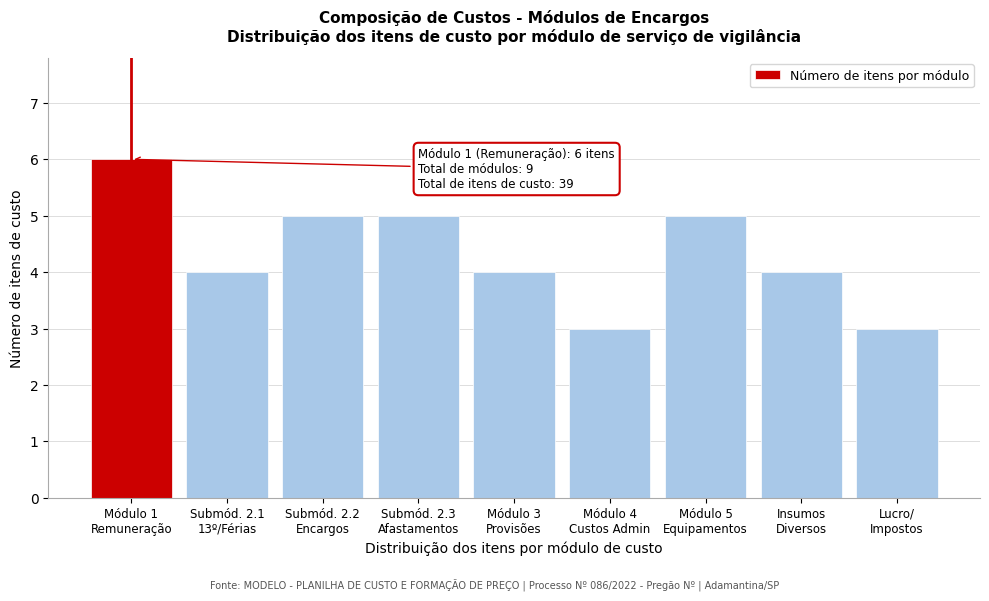

Reading left to right, what are all the values shown in this chart?

6	4	5	5	4	3	5	4	3